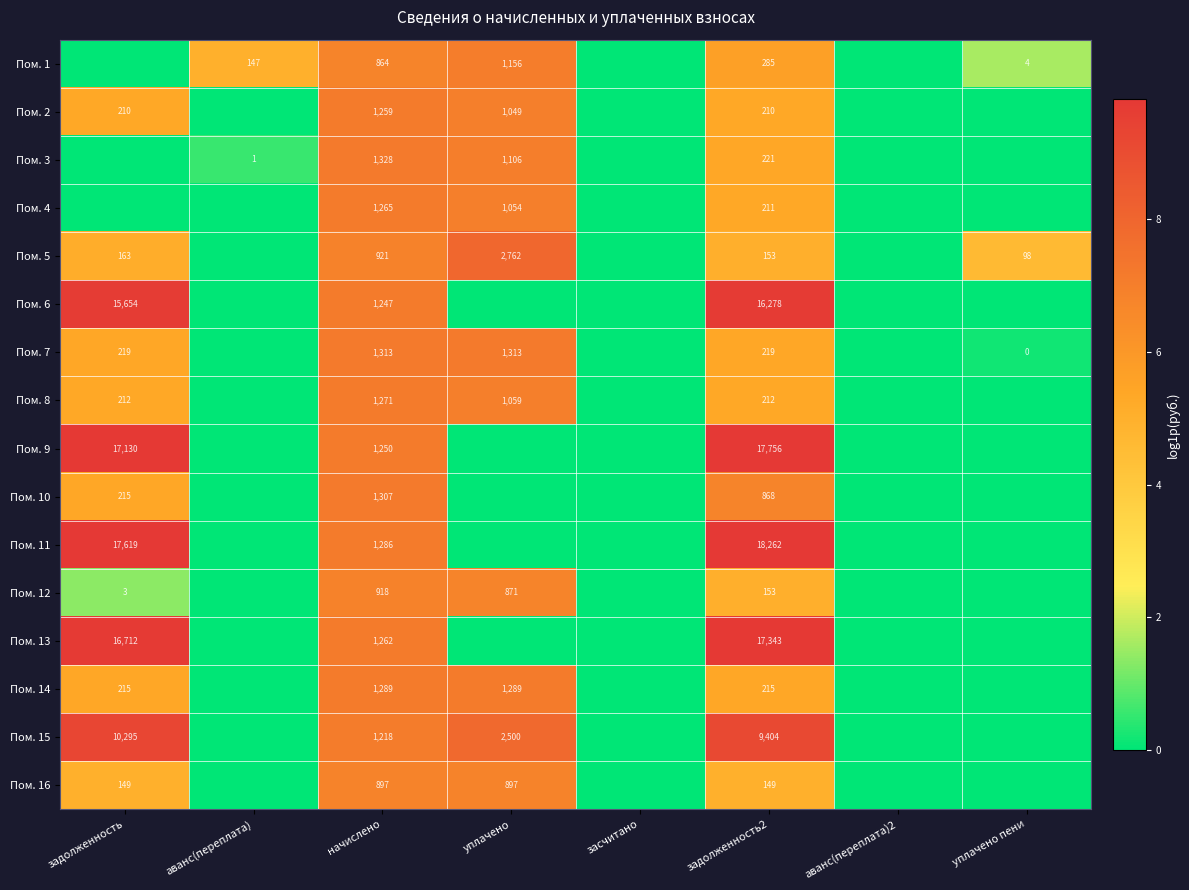

Is it true that Пом. 6 equals 1247 at начислено?

True